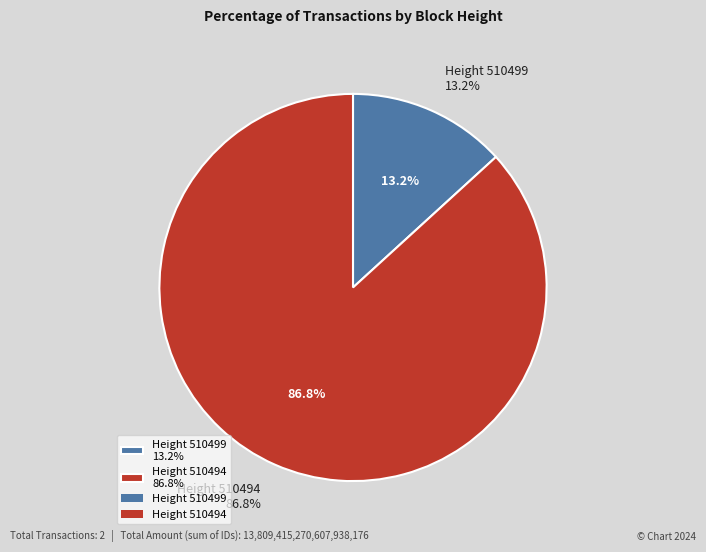

Between 510494 and 510499, which is larger?

510494